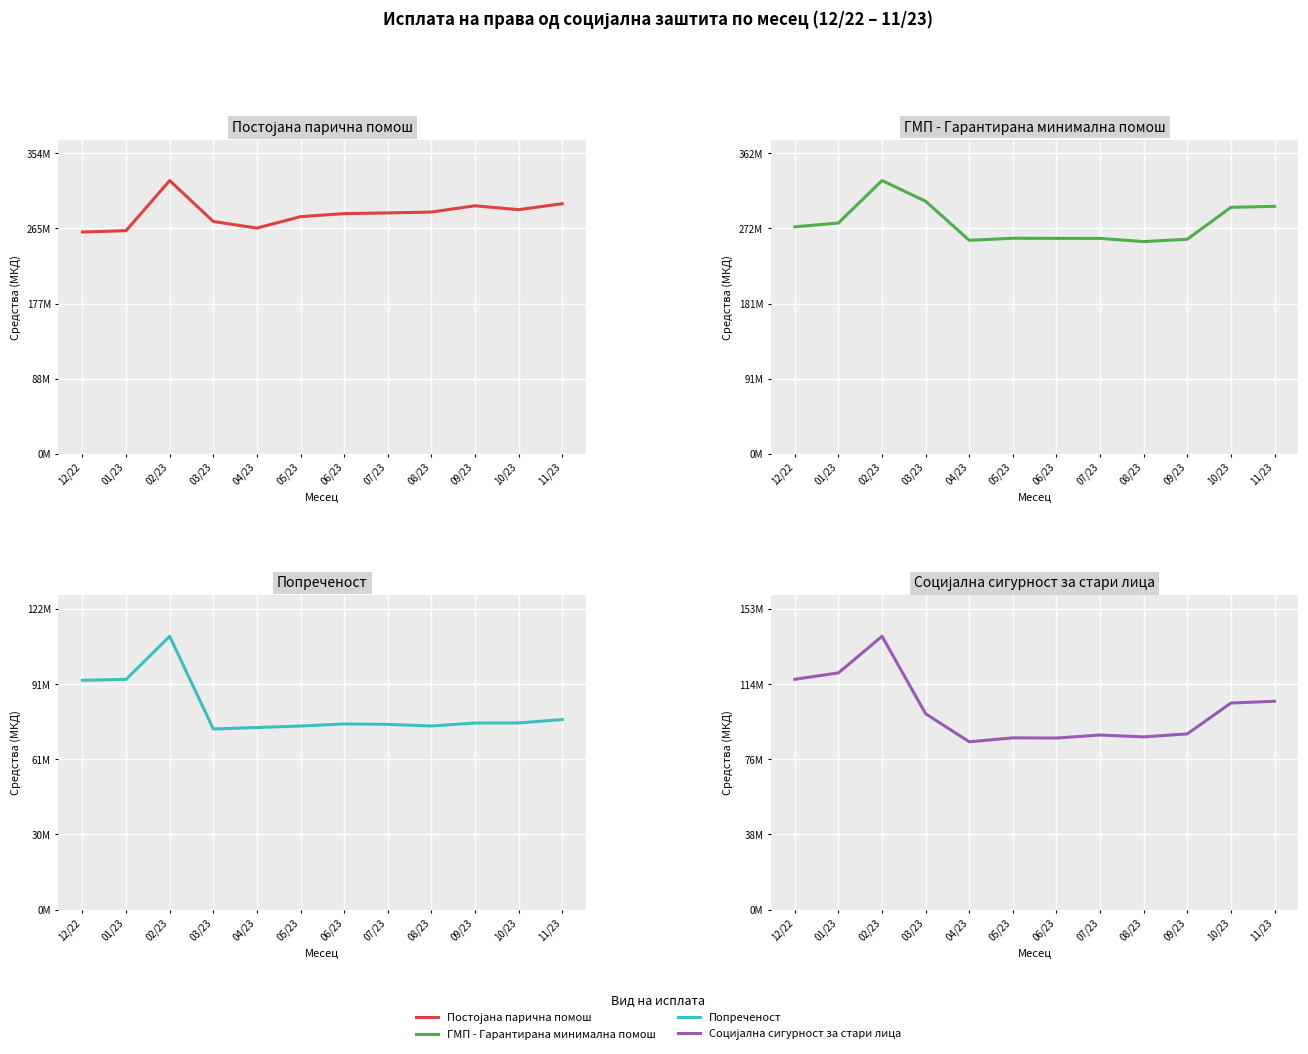

At how many categories does at least one series exceed 135727212?

12